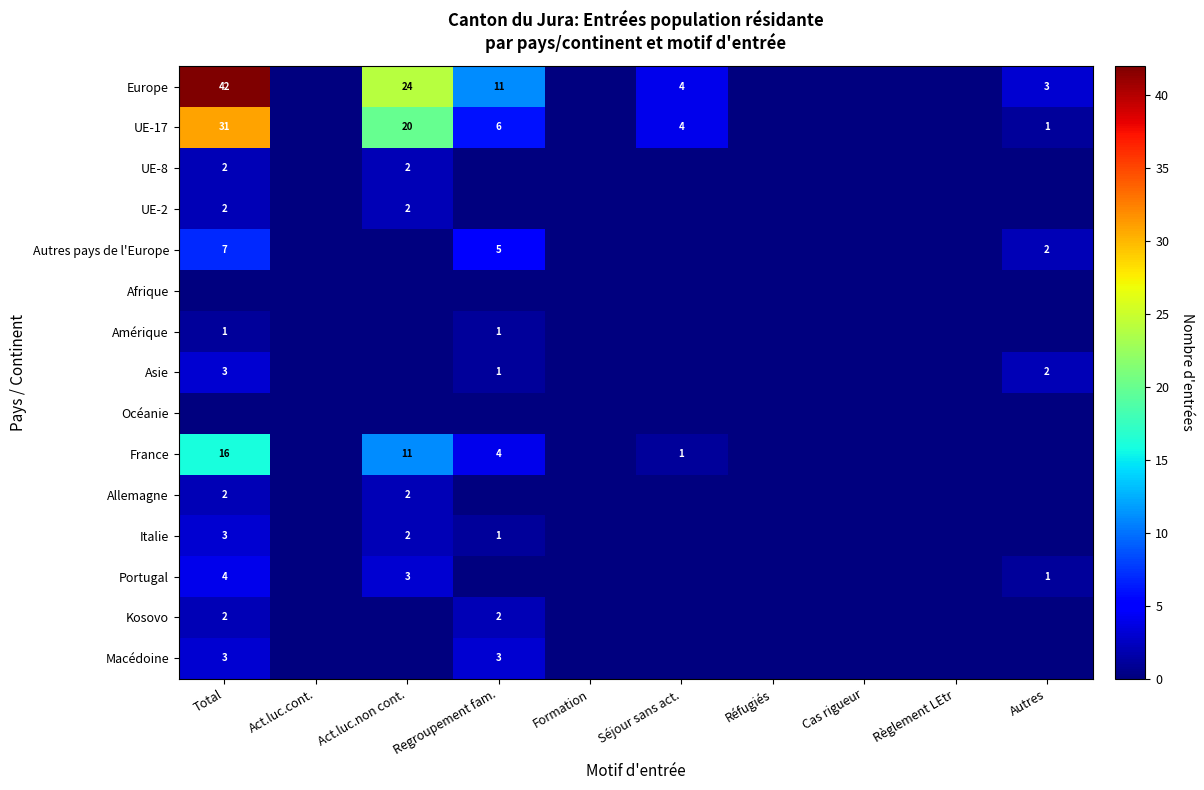

At which category does the chart reach its minimum across all series?

Act.luc.cont.